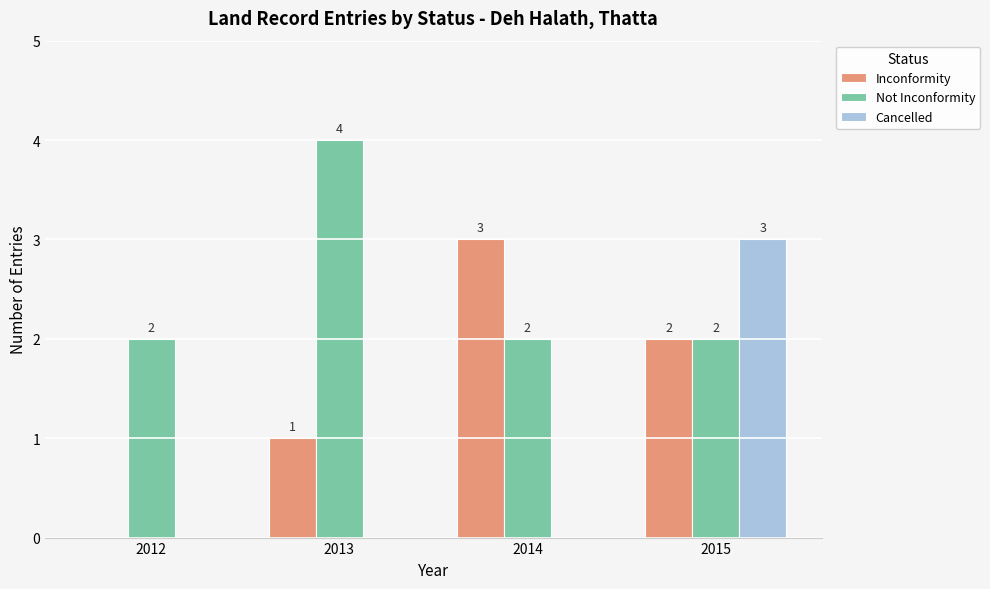

How many groups of bars are there?

4